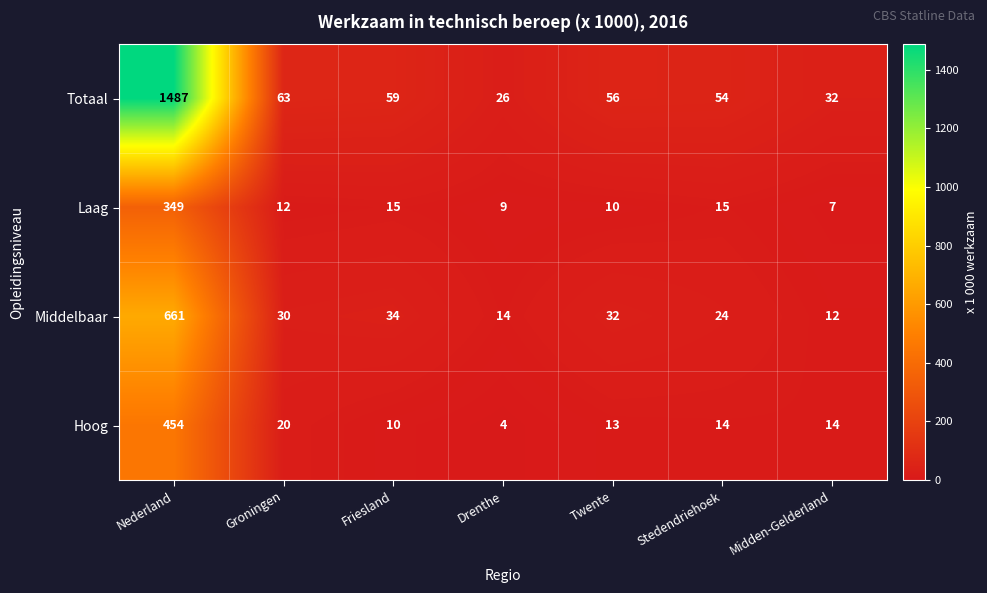

What is the difference between the highest and lowest values at Twente?

46